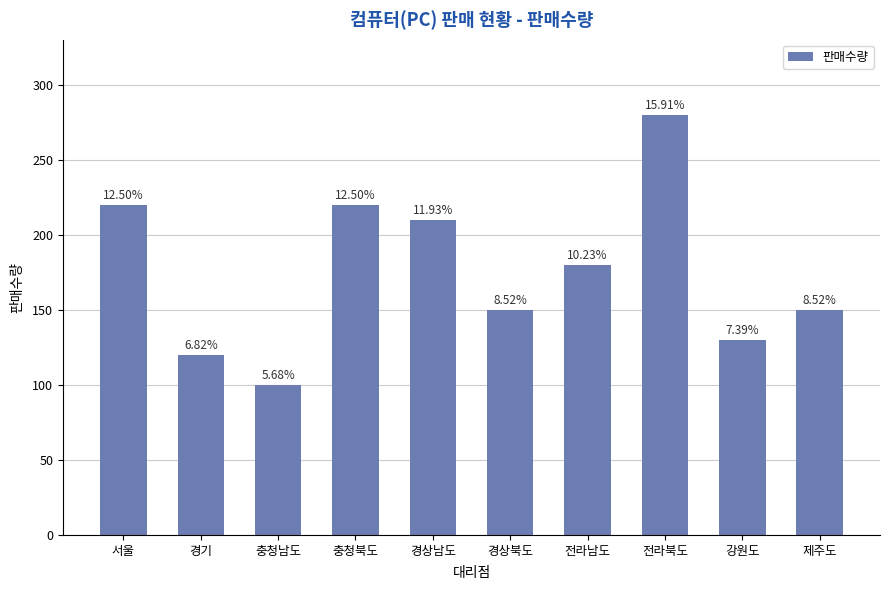

Rank the categories by value from lowest to highest.

충청남도, 경기, 강원도, 경상북도, 제주도, 전라남도, 경상남도, 서울, 충청북도, 전라북도